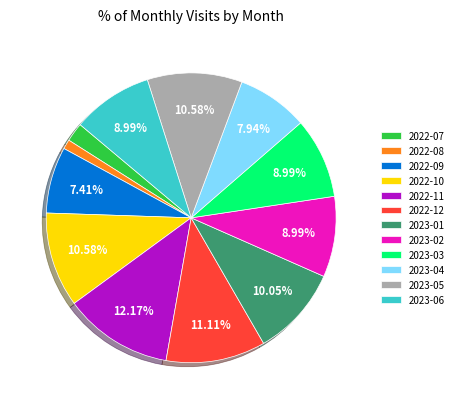

Combined, do 2022-09 and 2023-01 account for over 50%?

No